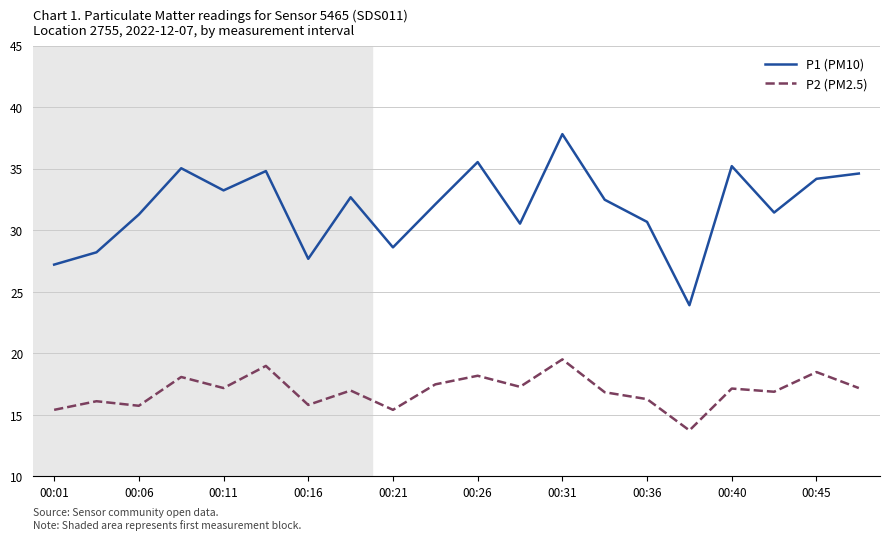

What is the difference between the maximum and minimum values in the P2 (PM2.5) series?

5.8